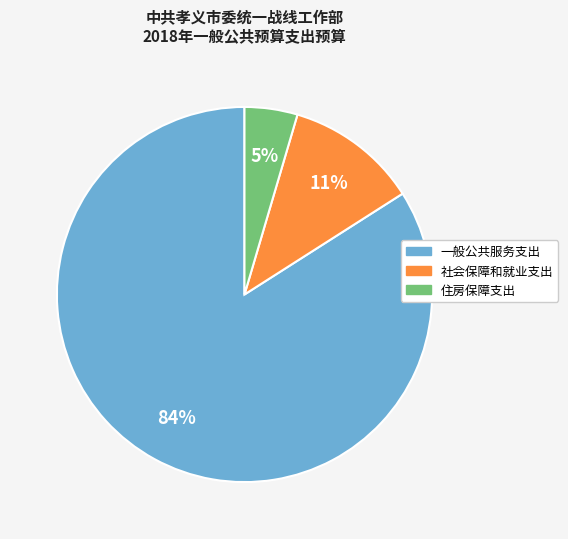

Which category has the smallest portion of the pie?

住房保障支出